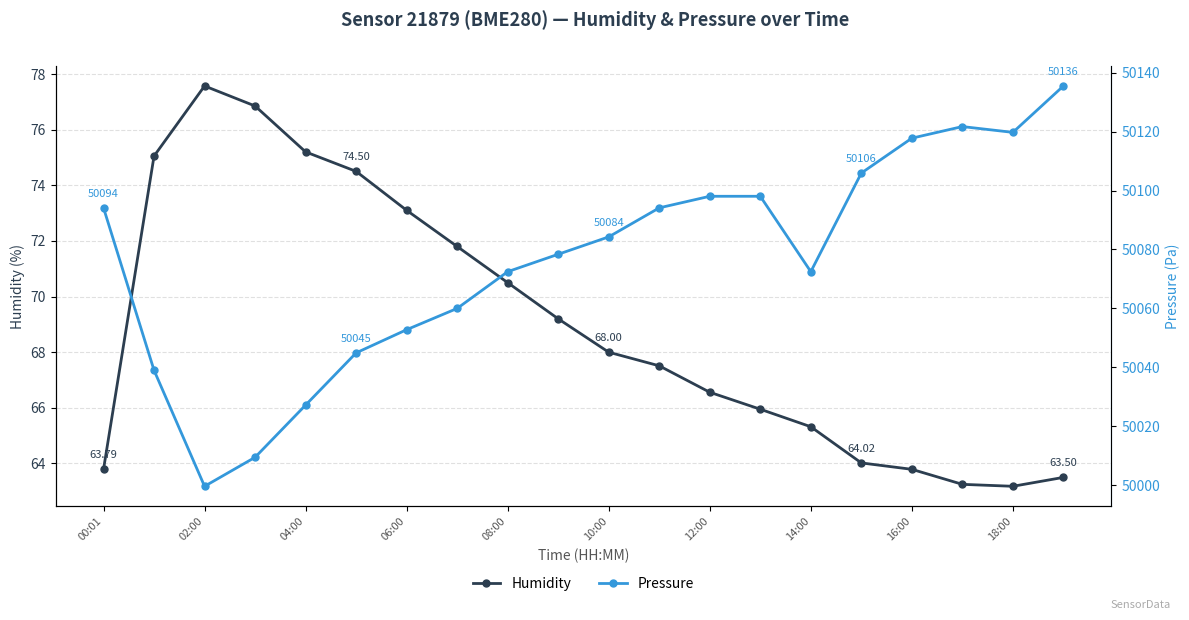

In Pressure, how many points are lower than both neighbors (excluding endpoints)?

3